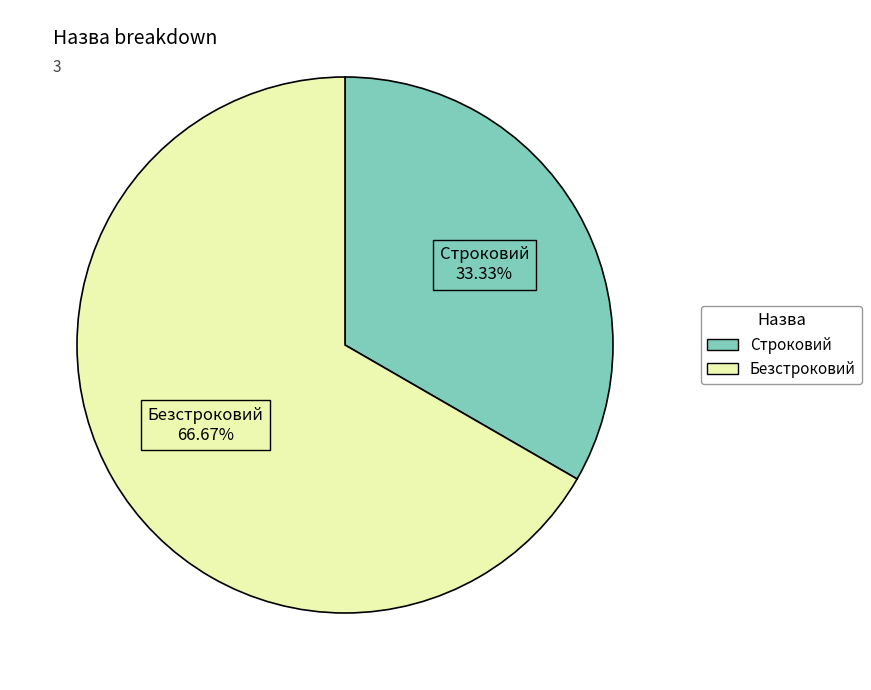

Count the number of slices in the pie.

2